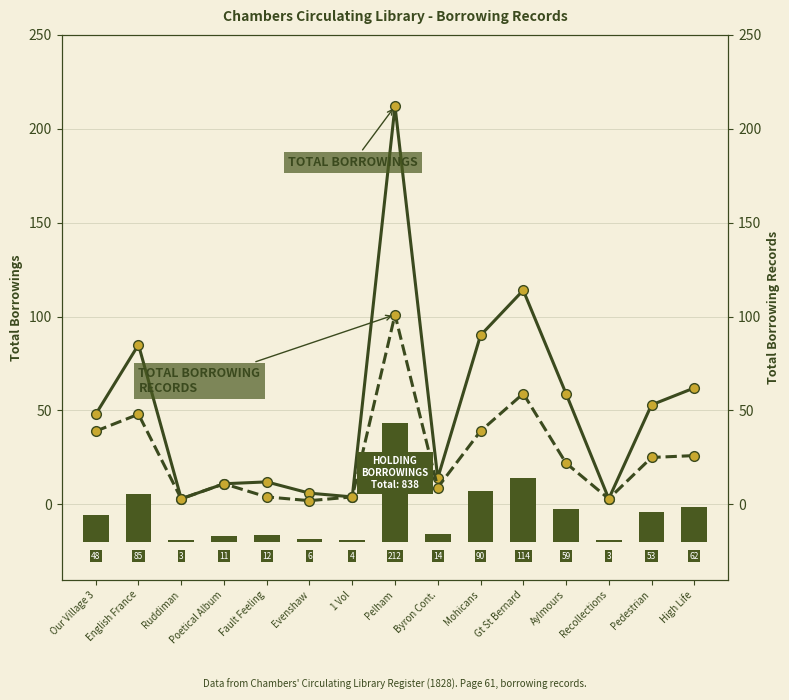

What position from the right is Evenshaw?

10